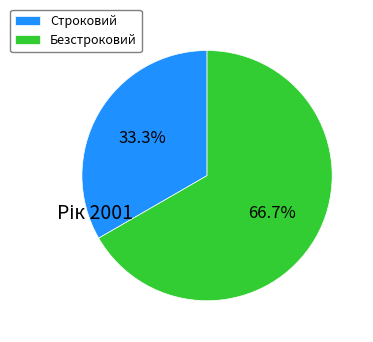

The Безстроковий slice represents 78% of the pie. True or false?

False